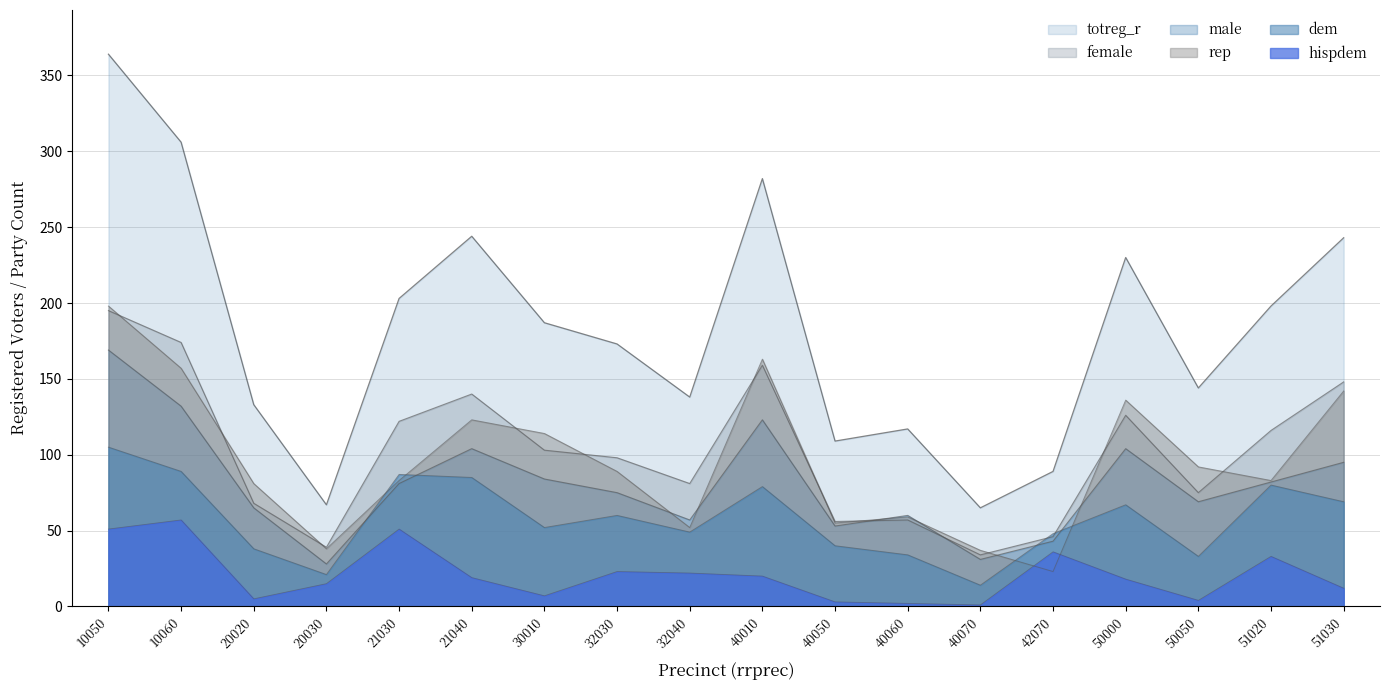

What is the maximum value for hispdem?

57